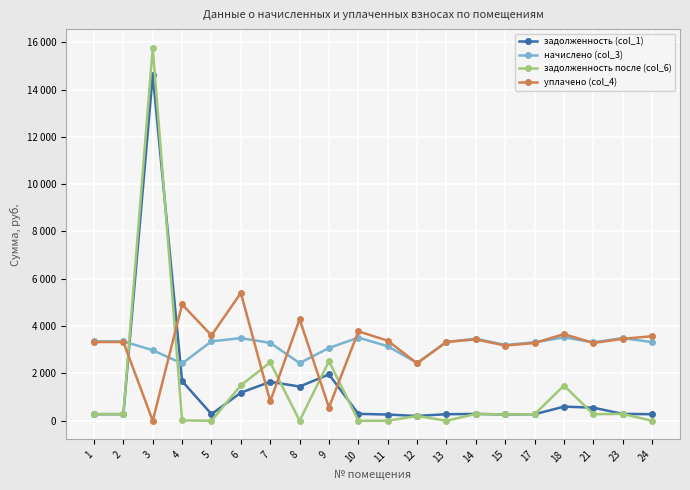

Rank the categories by задолженность после (col_6) value from lowest to highest.

5, 8, 11, 13, 24, 10, 4, 12, 15, 17, 21, 1, 2, 14, 23, 18, 6, 7, 9, 3